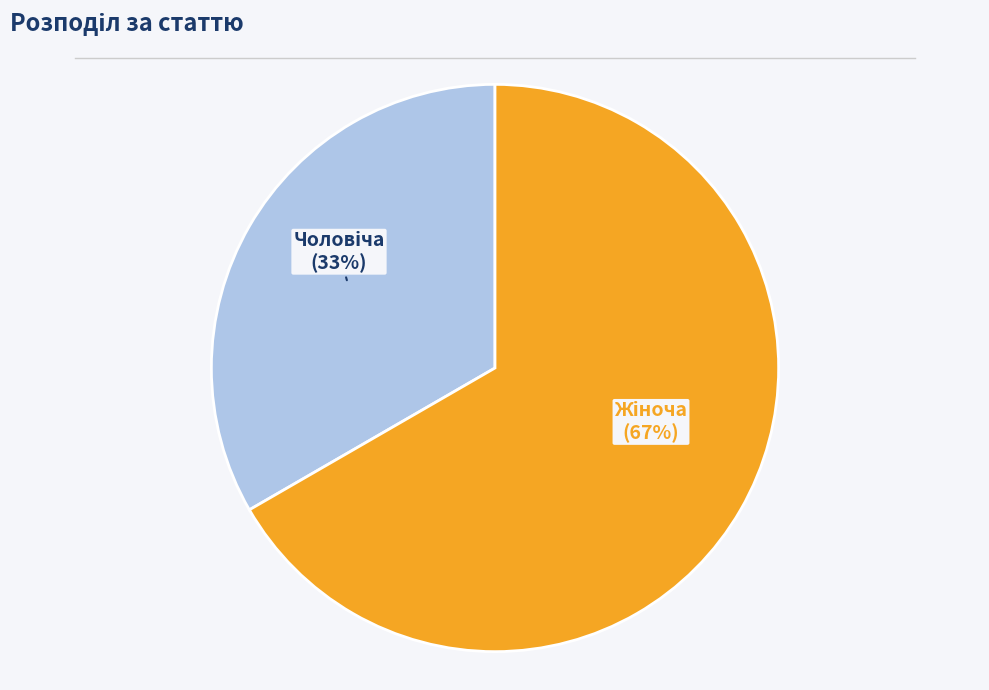

To the nearest percent, what is the average slice percentage?

50%